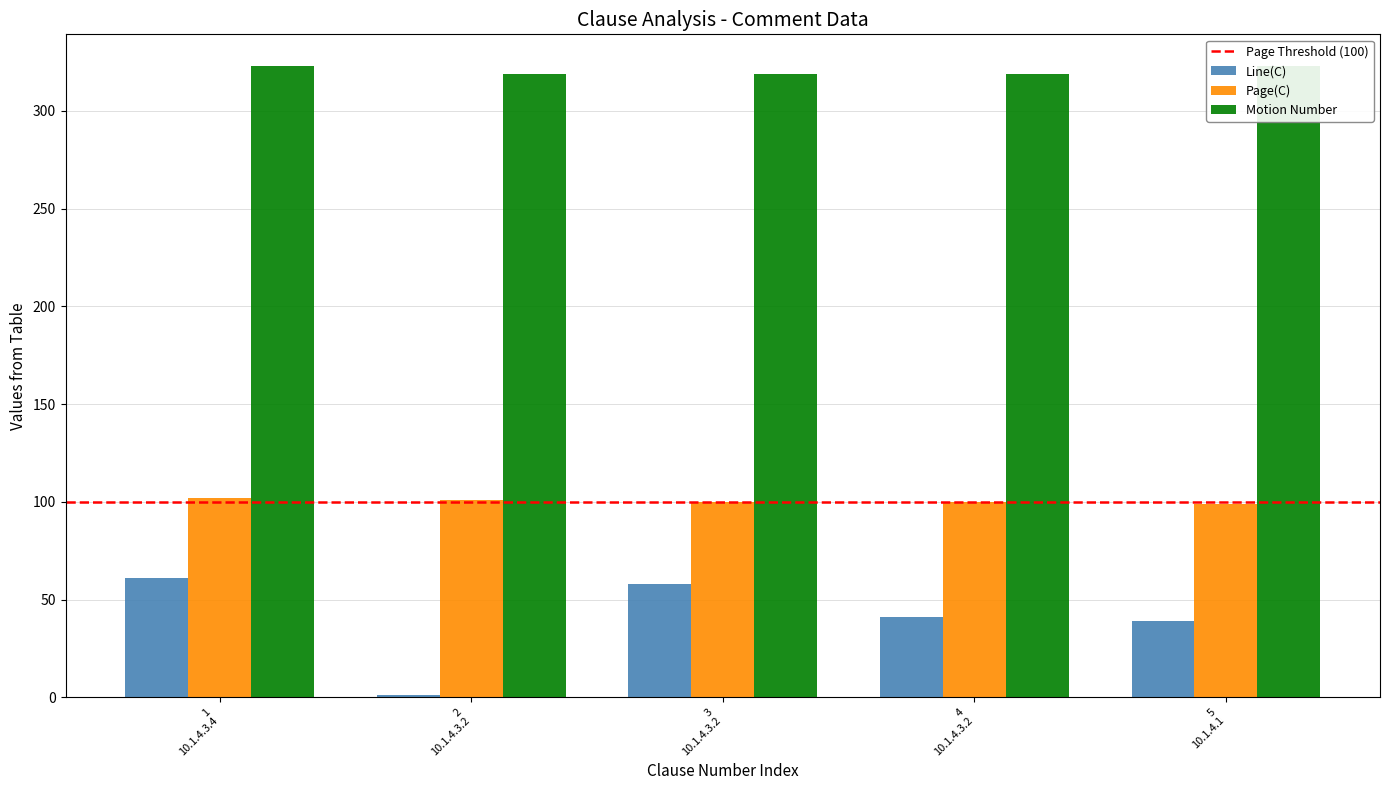

Which category has the highest value in the Motion Number series?

1 10.1.4.3.4